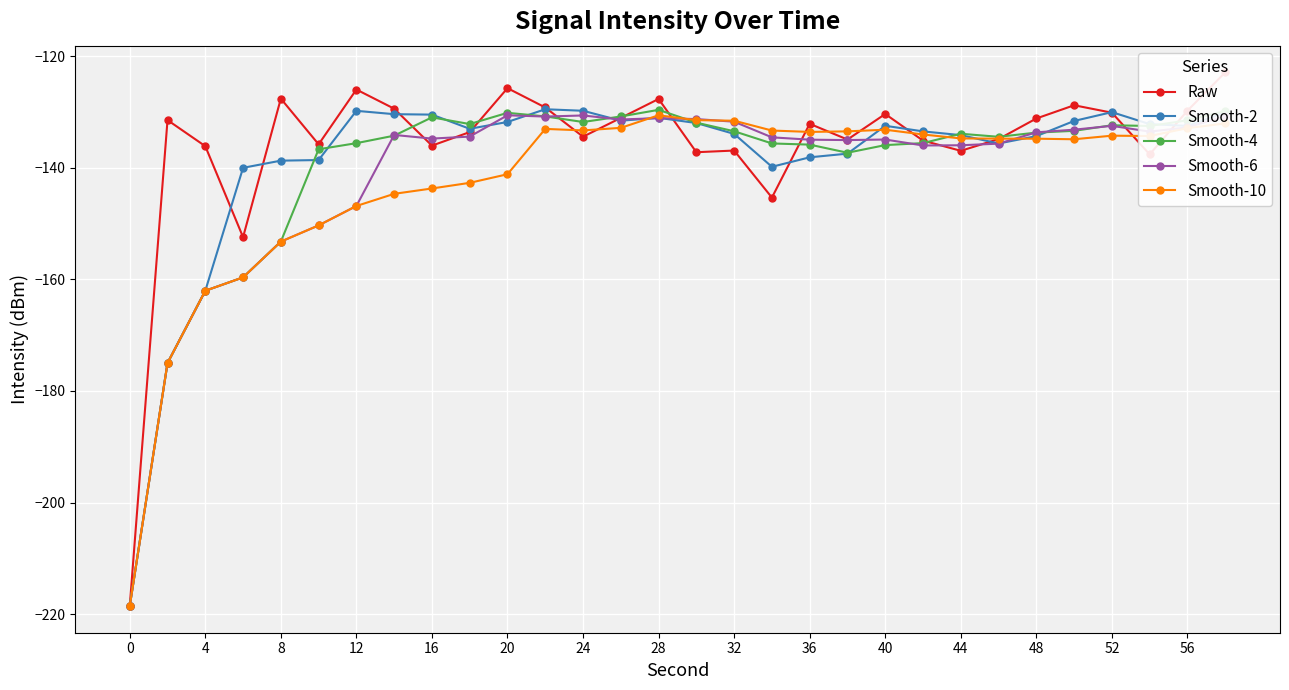

What is the difference between the second highest and minimum values in the Smooth-4 series?

88.7